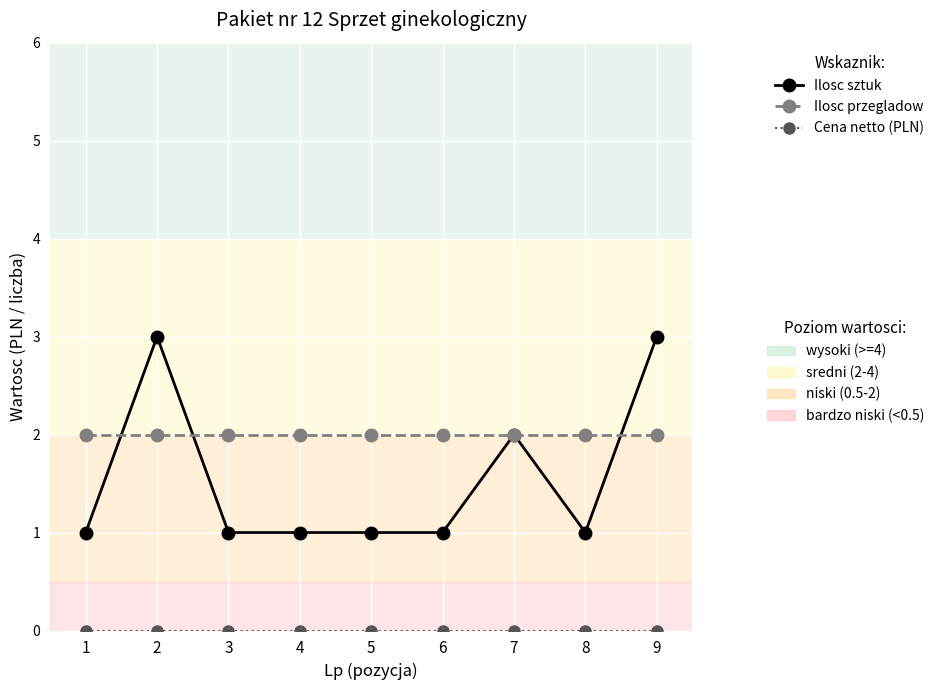

What is the greatest value displayed?

3